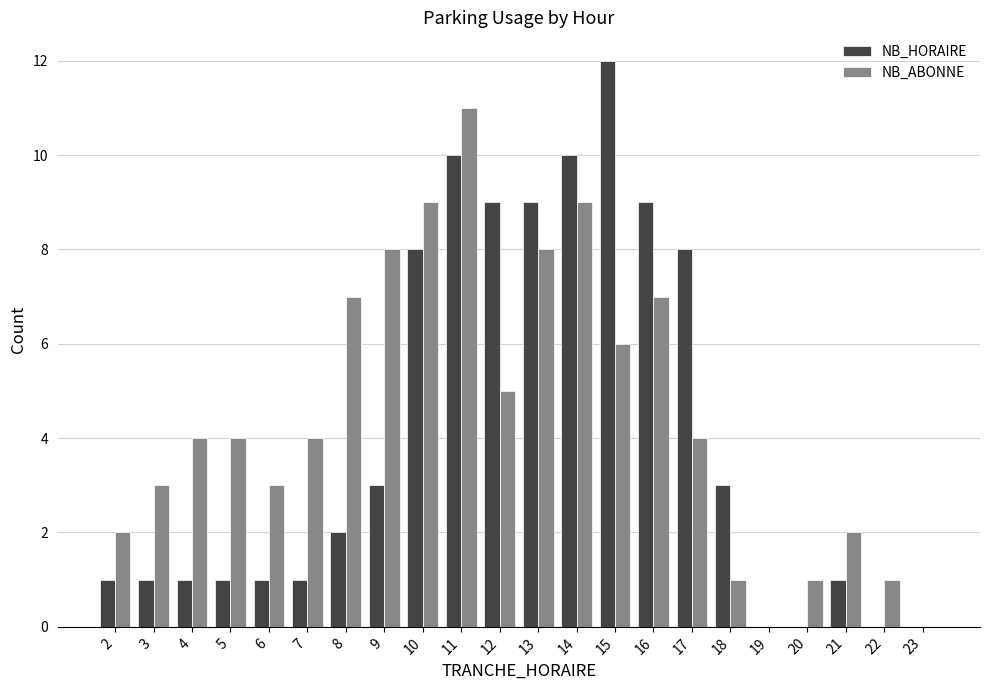

The value of NB_ABONNE at 7 is 2. True or false?

False